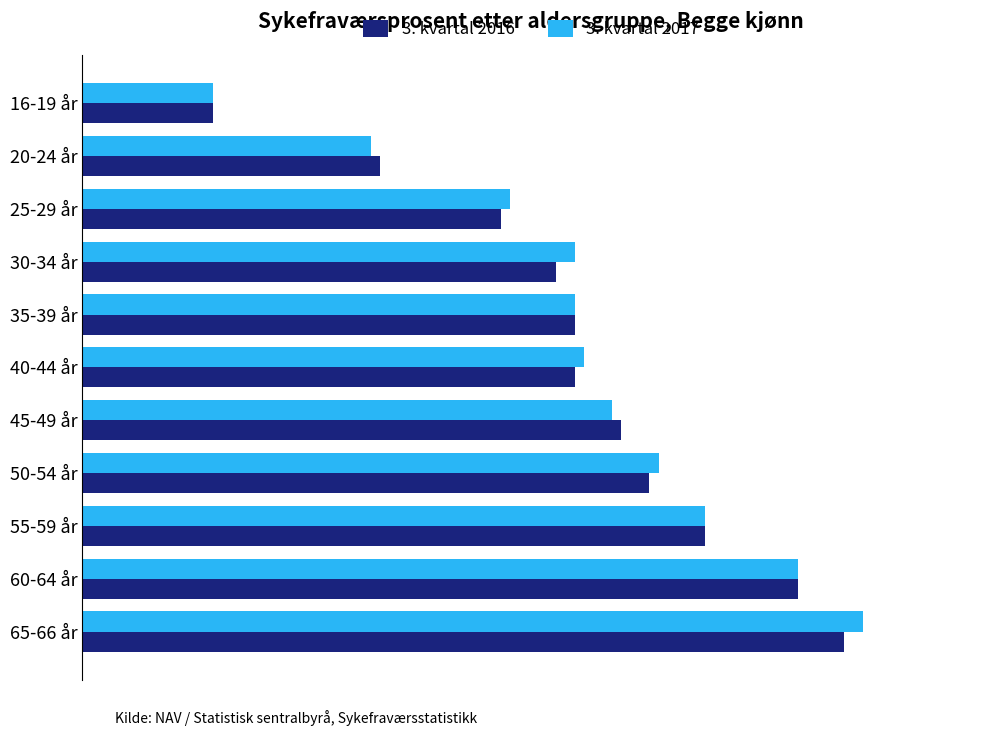

What is the difference between the maximum and minimum values in the 3. kvartal 2017 series?

7.0